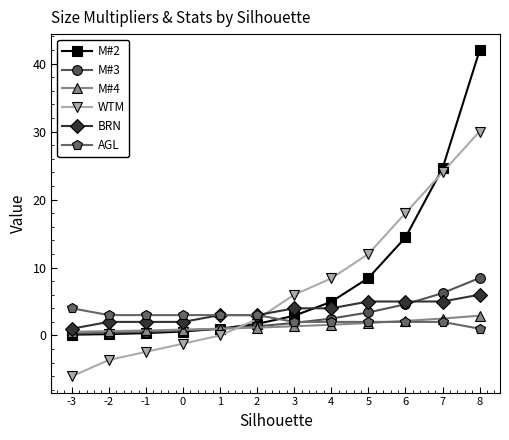

True or false: AGL and M#2 intersect in this chart.

True